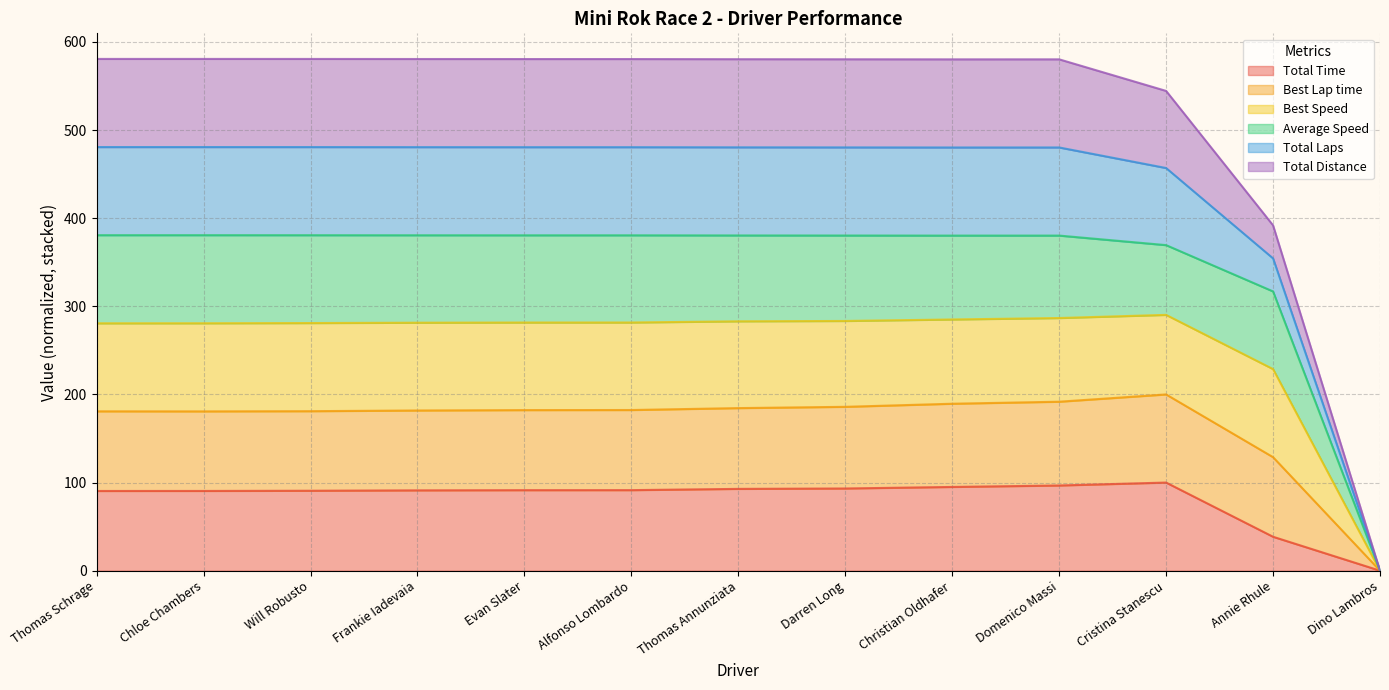

Does the chart display data point markers on the line(s)?

No